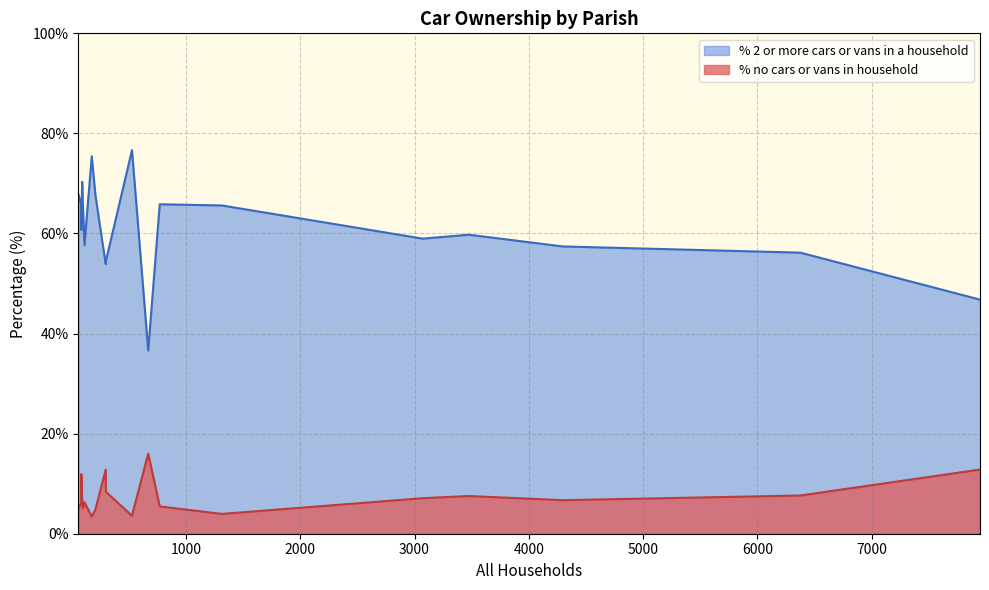

What is the maximum value shown in the chart?

76.7